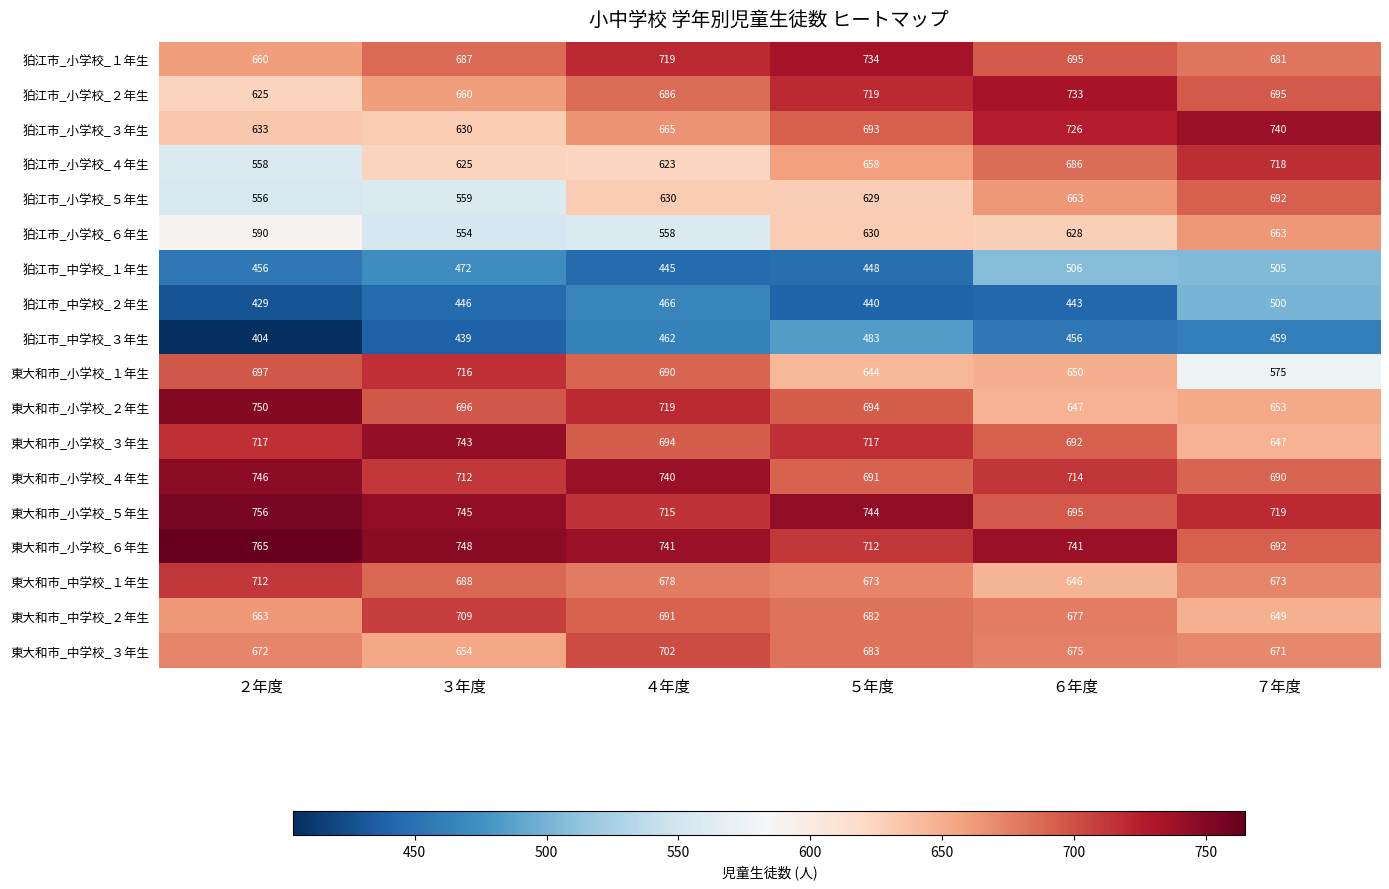

Which series has the largest total across all categories?

東大和市_小学校_６年生